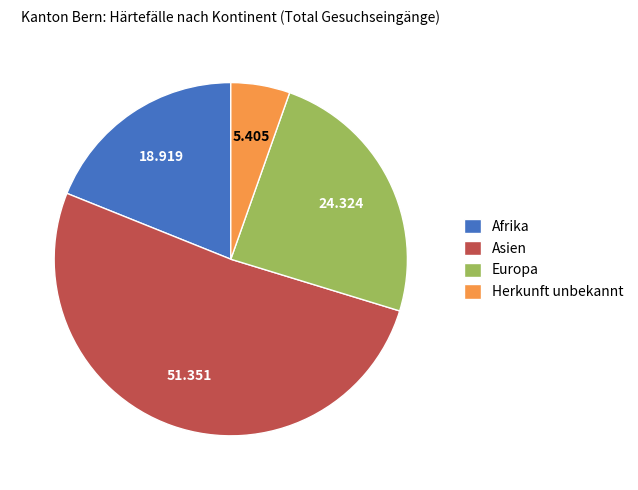

What is the largest slice in the pie chart?

Asien